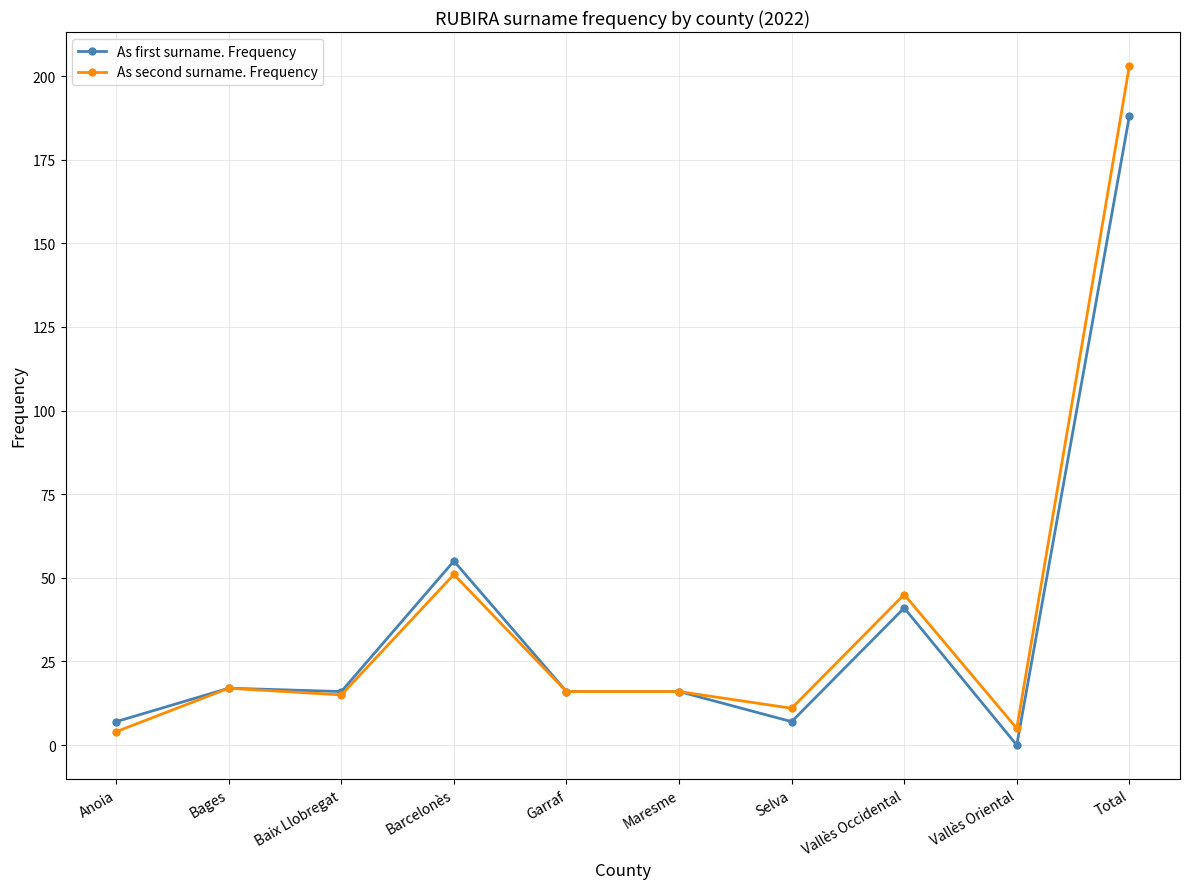

Is it true that As first surname. Frequency equals 127 at Vallès Oriental?

False